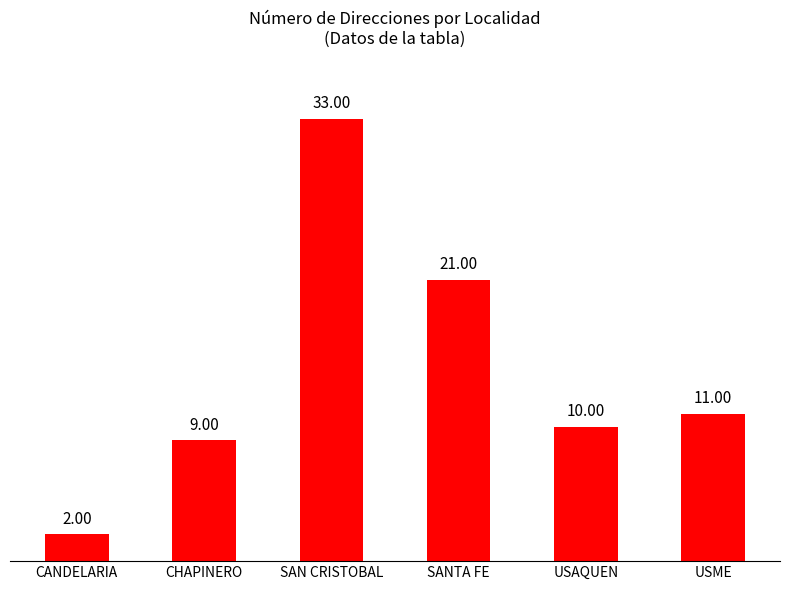

What is the difference between the values at USAQUEN and SAN CRISTOBAL?

23